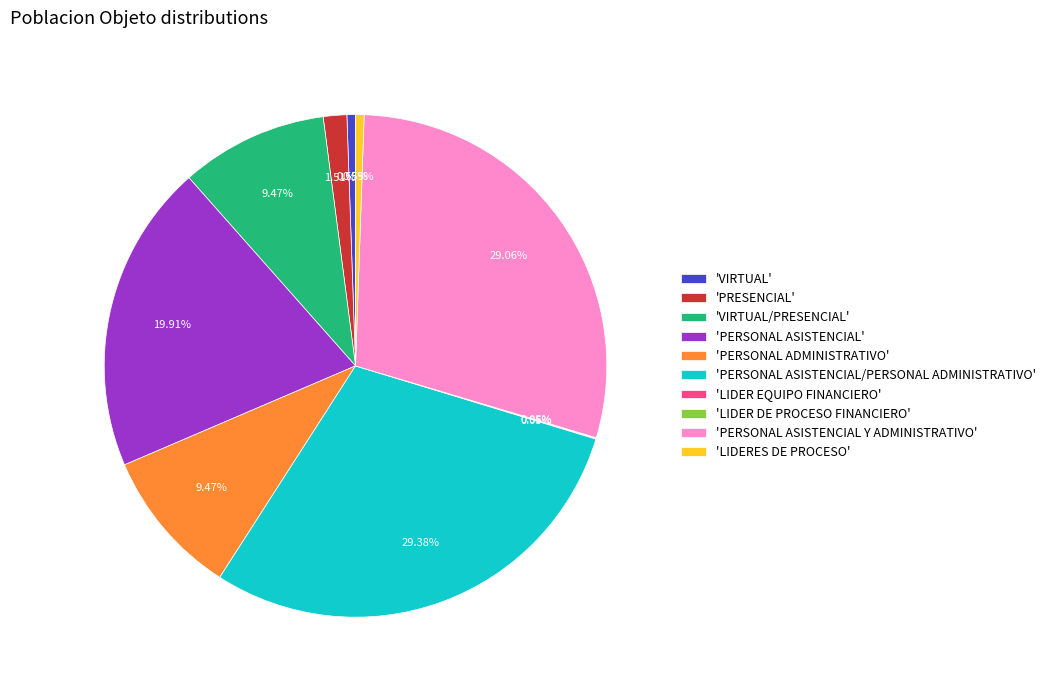

Does 'PERSONAL ADMINISTRATIVO' represent more than half of the total?

No